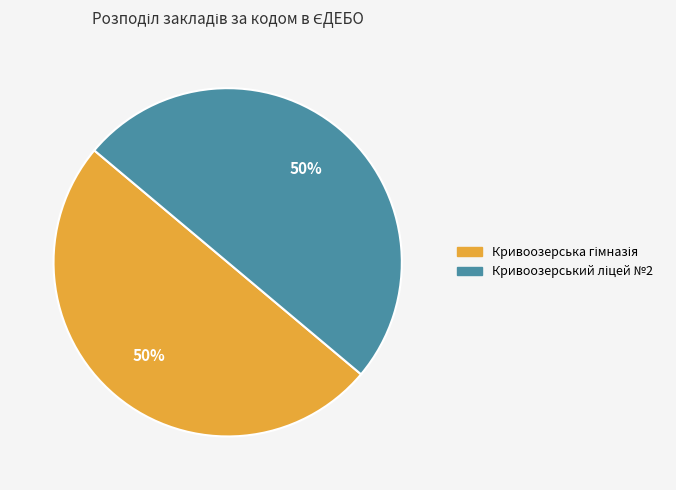

To the nearest percent, what is the average slice percentage?

50%